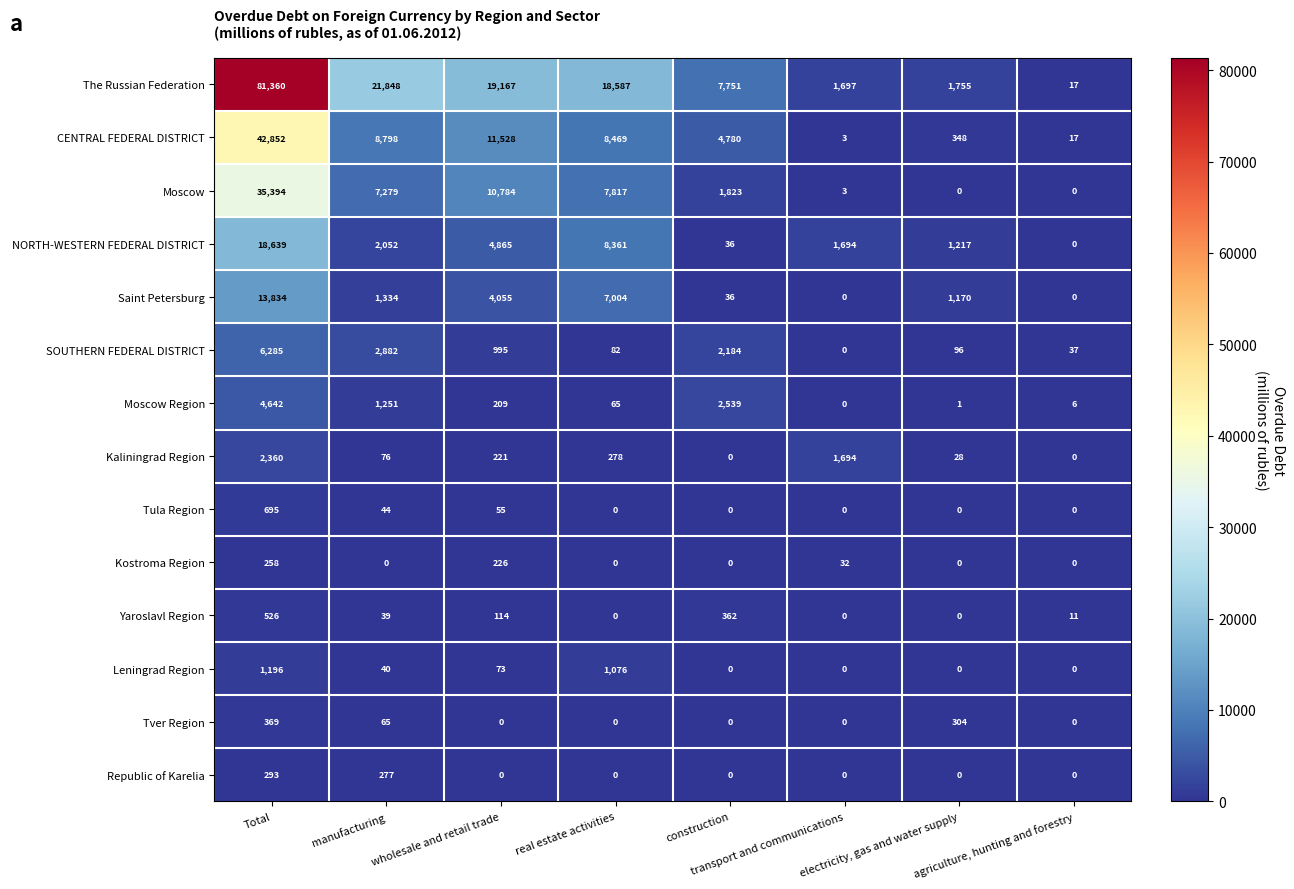

What is the difference between the CENTRAL FEDERAL DISTRICT values at construction and manufacturing?

4018